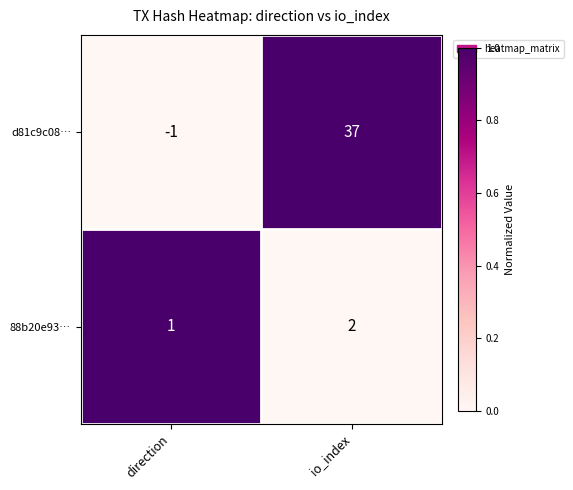

At which category is the sum across all series the highest?

io_index